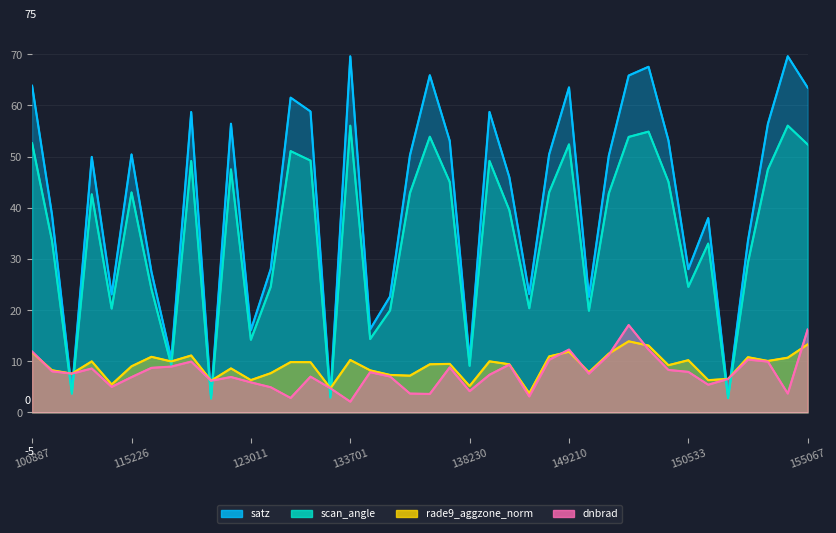

Reading left to right, extract all data points from this chart.

dnbrad: 100887=11.9	104315=8.0	104431=7.6	109184=8.6	115113=5.0	115226=6.9	115591=8.7	121249=9.0	121771=9.9	122118=6.2	122463=6.9	123011=5.9	132076=4.9	132606=2.8	132798=7.0	133159=4.7	133701=2.1	134076=7.9	134260=7.0	137458=3.7	6551=3.6	137852=8.8	138230=4.1	138828=7.4	143099=9.3	143488=3.1	143686=10.3	149210=12.3	149775=7.6	149961=11.2	150147=17.1	150161=12.3	150348=8.3	150533=7.9	154271=5.4	154463=6.5	154662=10.3	154860=9.9	10169=3.7	155067=16.2
satz: 100887=63.9	104315=38.6	104431=4.1	109184=49.9	115113=23.1	115226=50.4	115591=27.5	121249=10.5	121771=58.7	122118=3.0	122463=56.4	123011=16.1	132076=28.0	132606=61.5	132798=58.8	133159=3.3	133701=69.6	134076=16.2	134260=22.7	137458=50.2	6551=65.9	137852=53.1	138230=10.3	138828=58.7	143099=46.0	143488=23.1	143686=50.4	149210=63.5	149775=22.6	149961=50.2	150147=65.9	150161=67.6	150348=53.2	150533=28.0	154271=38.0	154463=3.2	154662=33.6	154860=56.4	10169=69.6	155067=63.5
scan_angle: 100887=52.6	104315=33.5	104431=3.7	109184=42.6	115113=20.3	115226=43.0	115591=24.1	121249=9.3	121771=49.1	122118=2.7	122463=47.5	123011=14.2	132076=24.6	132606=51.1	132798=49.2	133159=2.9	133701=56.1	134076=14.3	134260=19.9	137458=42.9	6551=53.9	137852=45.1	138230=9.1	138828=49.2	143099=39.5	143488=20.3	143686=43.0	149210=52.4	149775=19.9	149961=42.8	150147=53.9	150161=54.9	150348=45.1	150533=24.5	154271=33.0	154463=2.8	154662=29.3	154860=47.5	10169=56.1	155067=52.4
rade9_aggzone_norm: 100887=11.7	104315=8.2	104431=7.6	109184=10.0	115113=5.5	115226=9.0	115591=10.9	121249=10.0	121771=11.1	122118=6.2	122463=8.6	123011=6.3	132076=7.7	132606=9.8	132798=9.8	133159=4.7	133701=10.2	134076=8.2	134260=7.3	137458=7.2	6551=9.4	137852=9.5	138230=5.2	138828=10.0	143099=9.4	143488=3.7	143686=10.9	149210=11.9	149775=7.8	149961=11.5	150147=13.9	150161=13.1	150348=9.2	150533=10.2	154271=6.3	154463=6.5	154662=10.8	154860=10.1	10169=10.7	155067=13.3